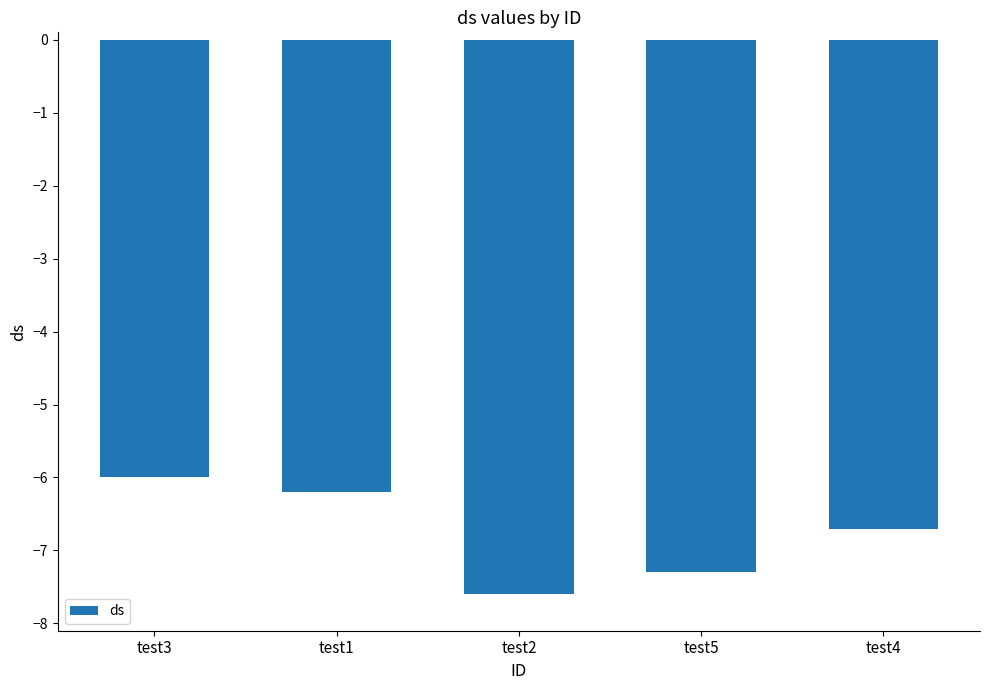

Count the values in the range -7 to -6.

3